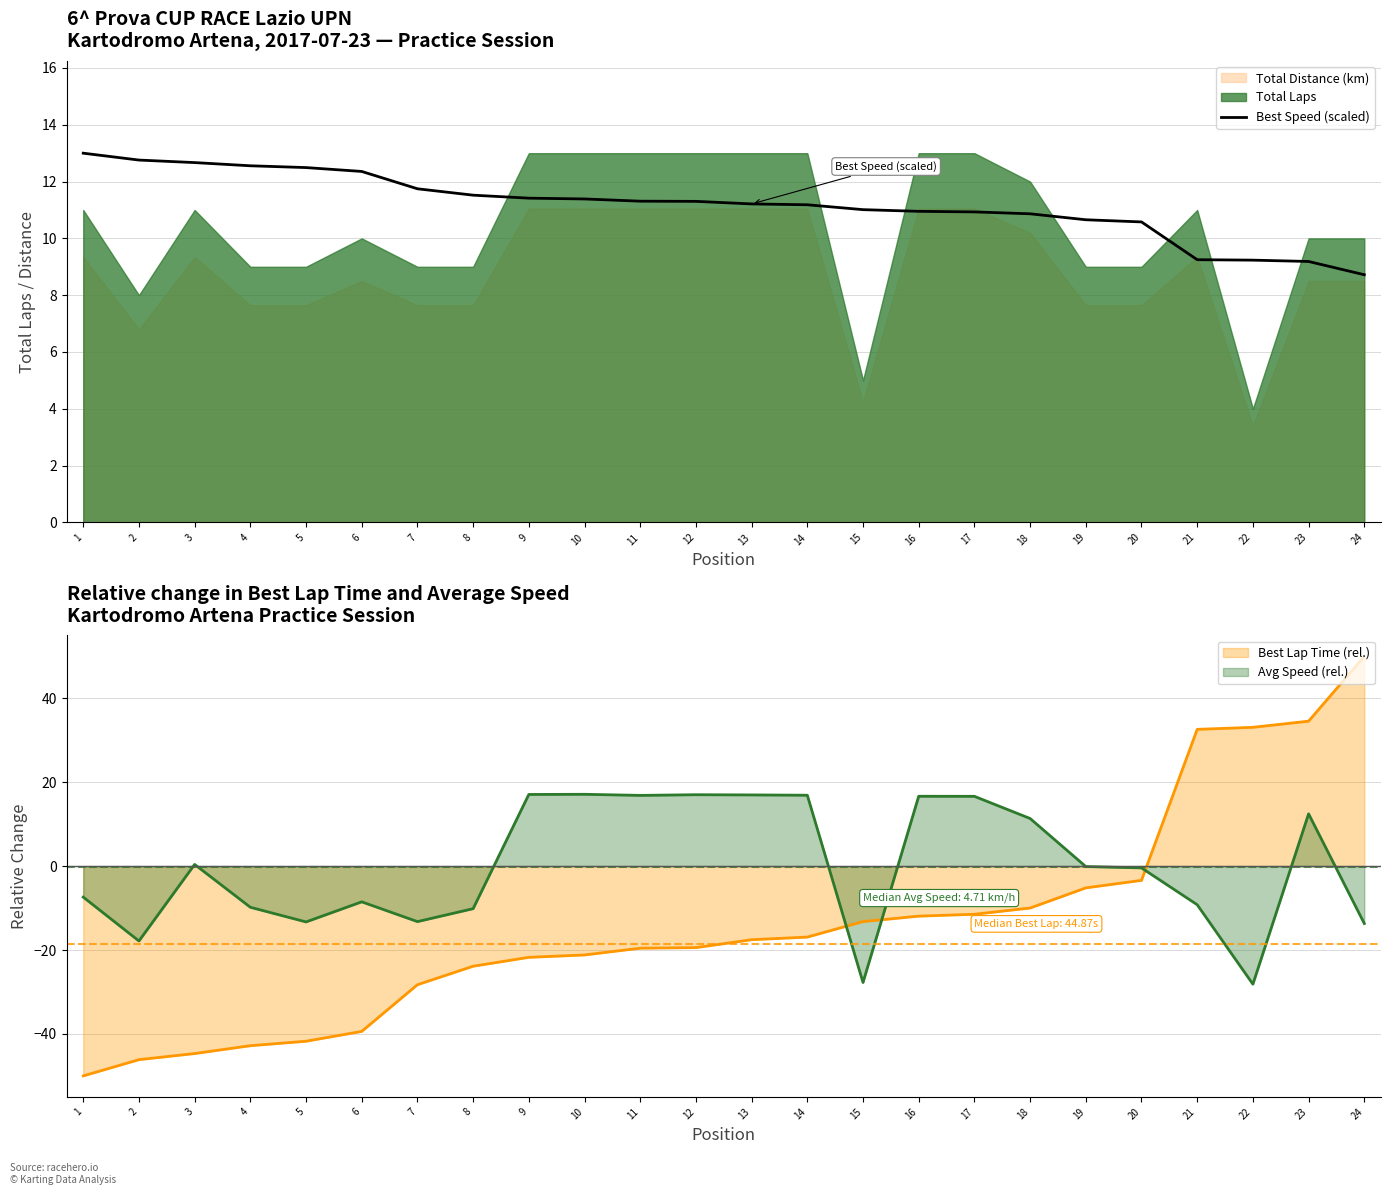

The value at 19 is 16.8. True or false?

False